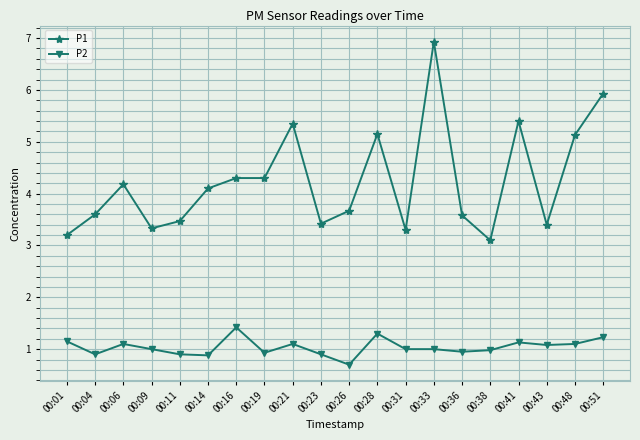

Where does the P2 series first go above 1?

00:01